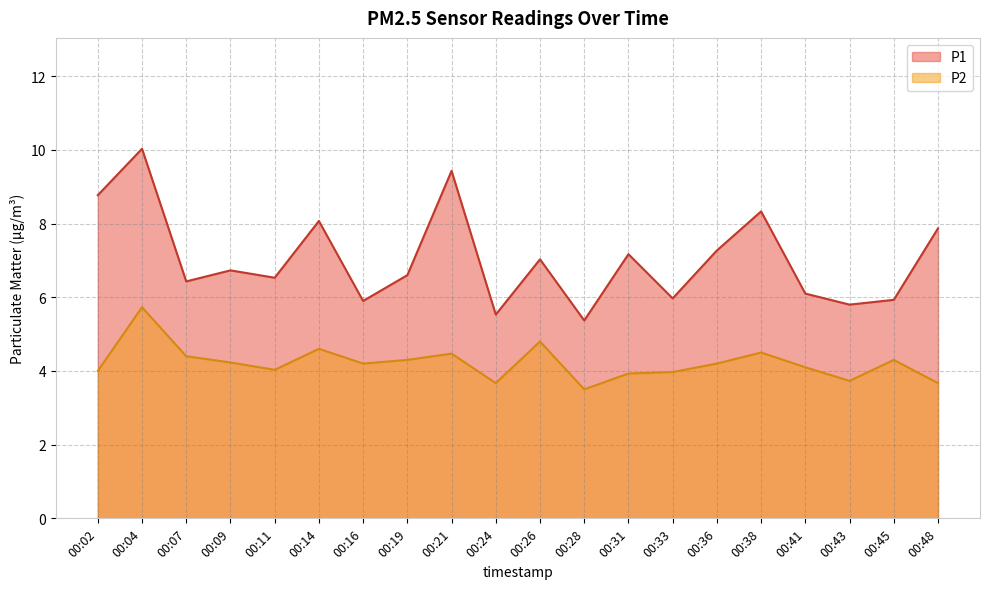

What is the value of the P2 point at the 19th from the left?

4.3